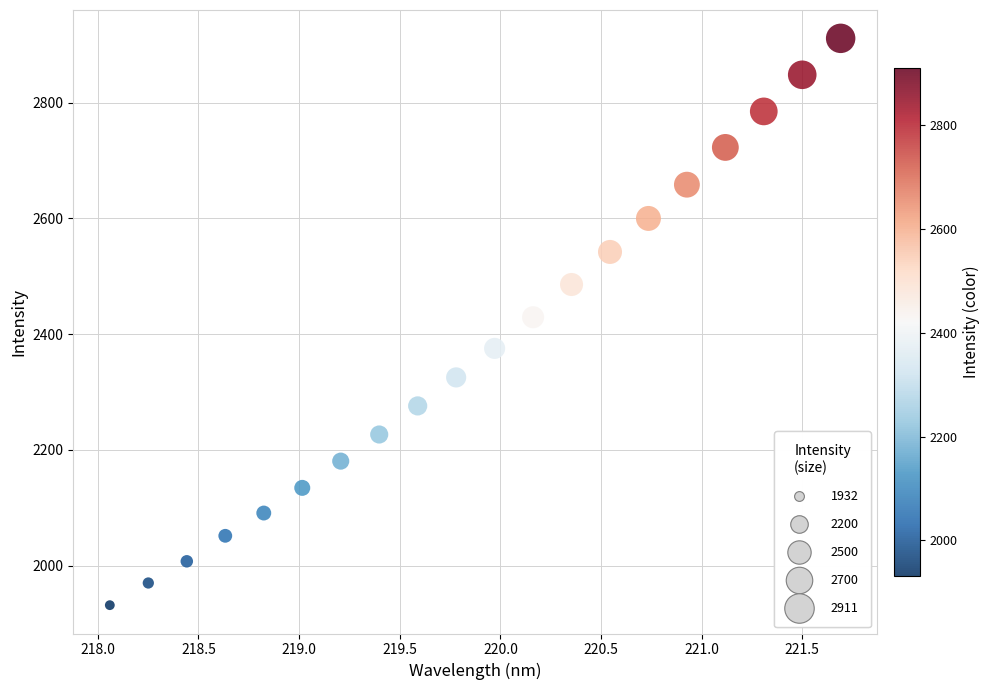

What is the range of Y values (max minus min)?

979.3